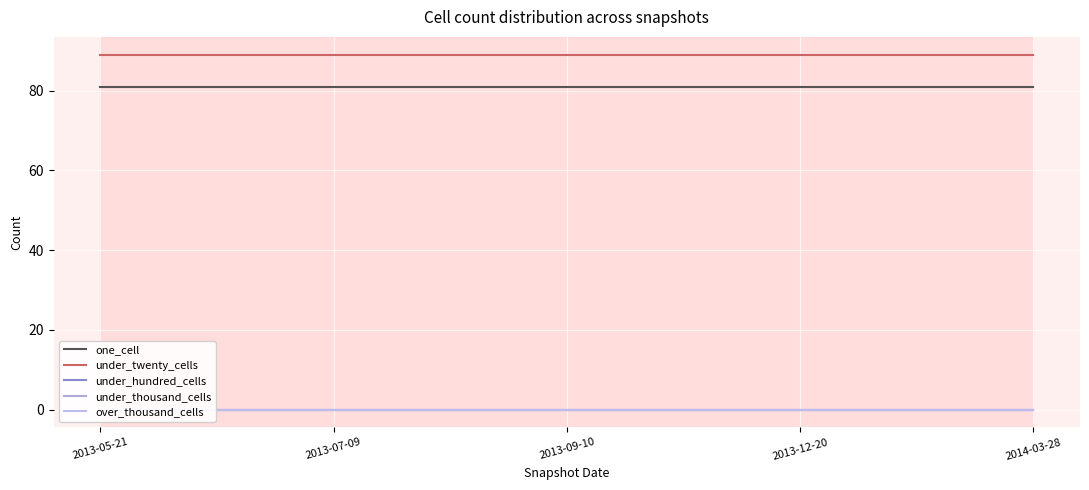

What are all the series names shown in the legend?

one_cell, under_twenty_cells, under_hundred_cells, under_thousand_cells, over_thousand_cells